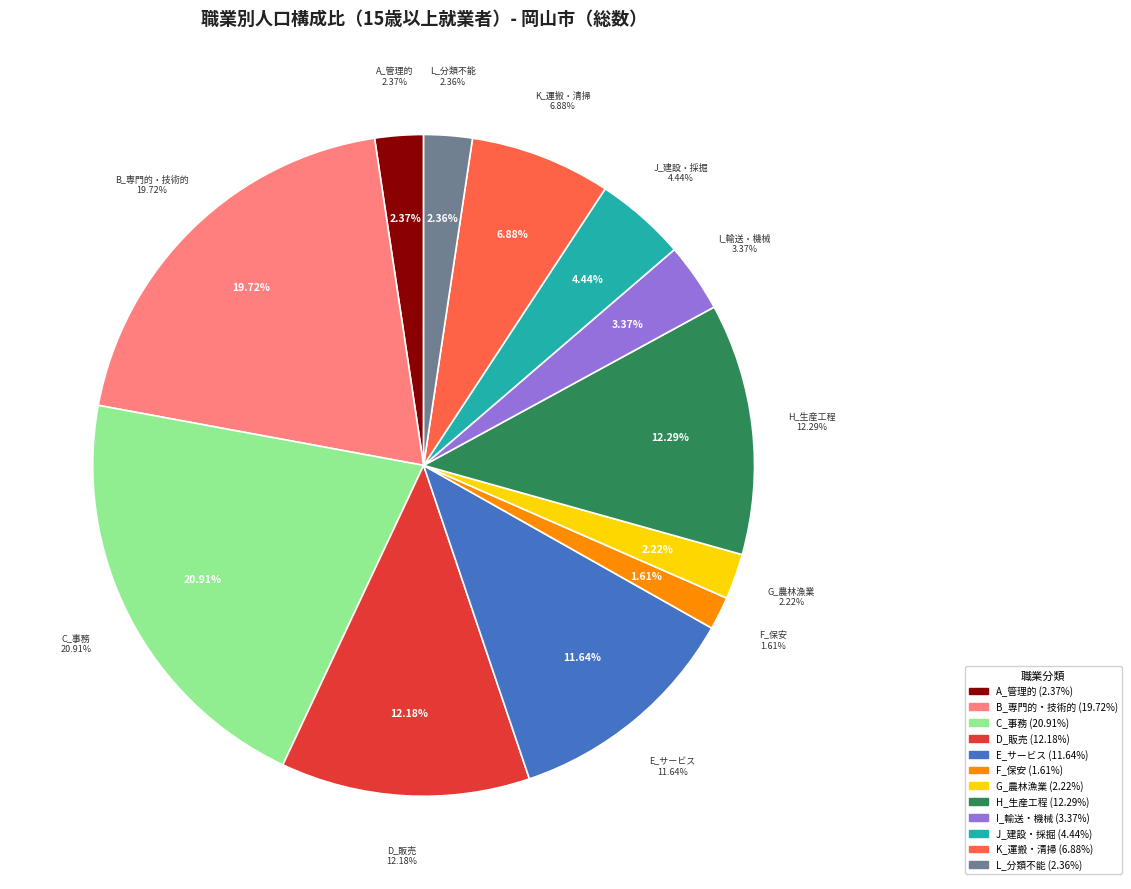

What portion of the pie excludes I_輸送・機械運転従事者?

96.6%